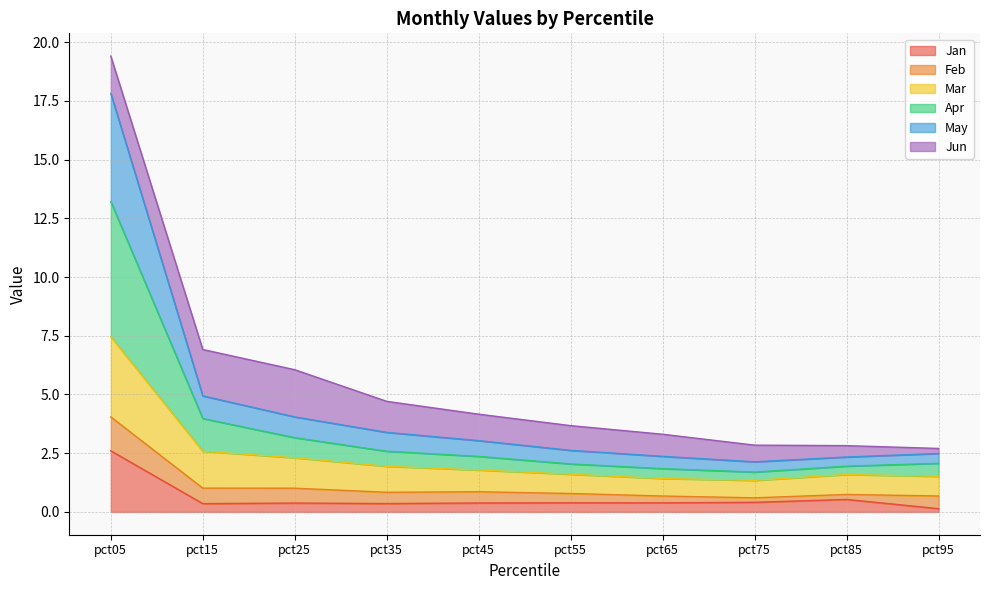

What are all the series names shown in the legend?

Jan, Feb, Mar, Apr, May, Jun